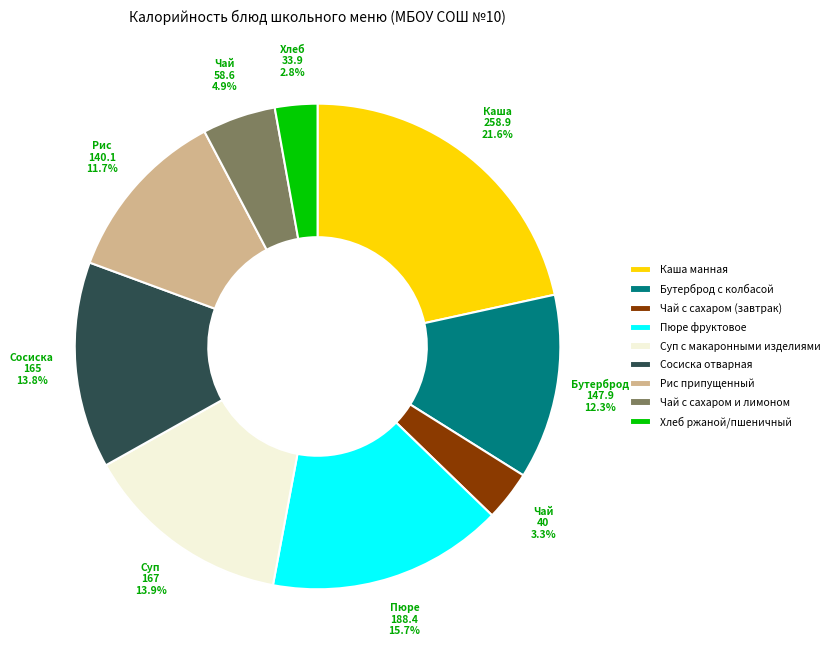

Does Чай с сахаром (завтрак) account for over 50% of the chart?

No